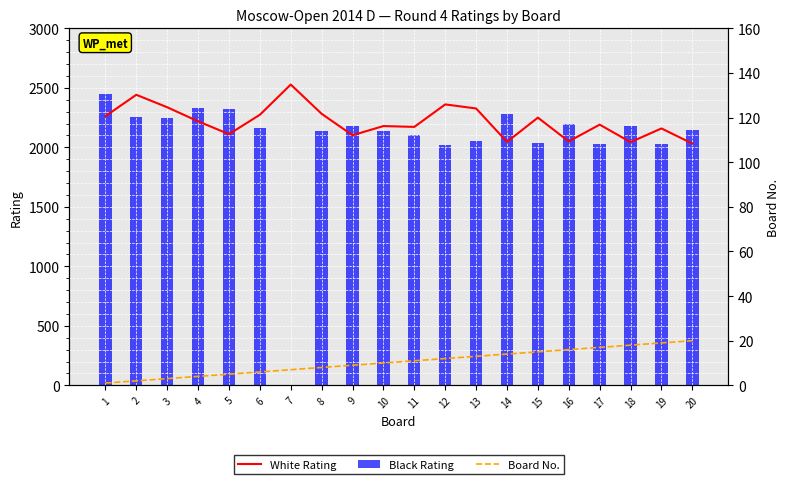

What is the difference between the maximum and minimum values in the White Rating series?

496